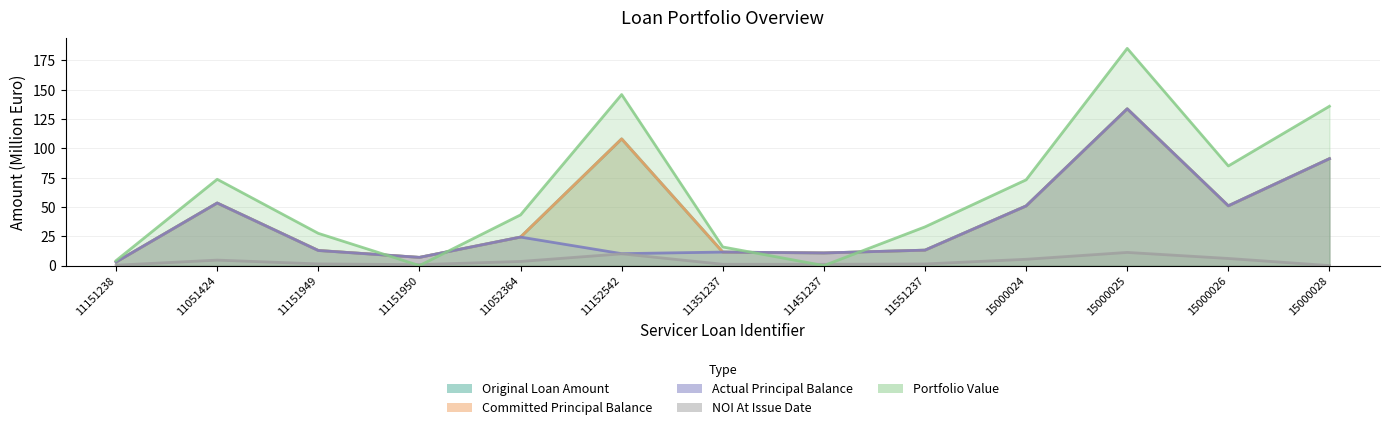

The value of Actual Principal Balance at 11351237 is 11.5. True or false?

True